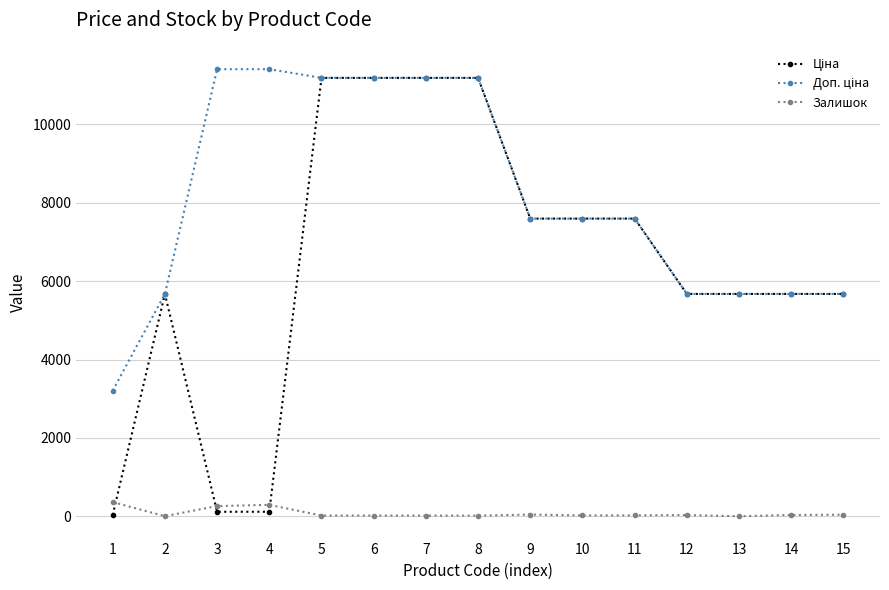

What is the maximum value for Залишок?

360.0